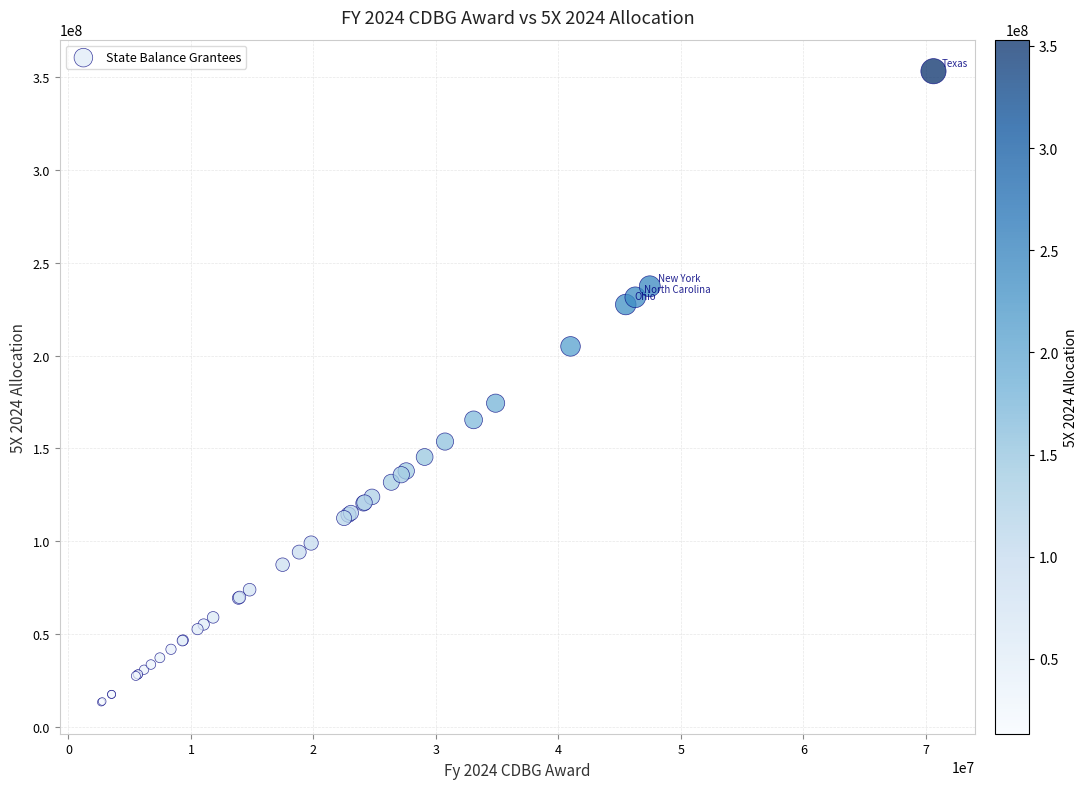

What Y value in the scatter plot is closest to 183227490?

174349250